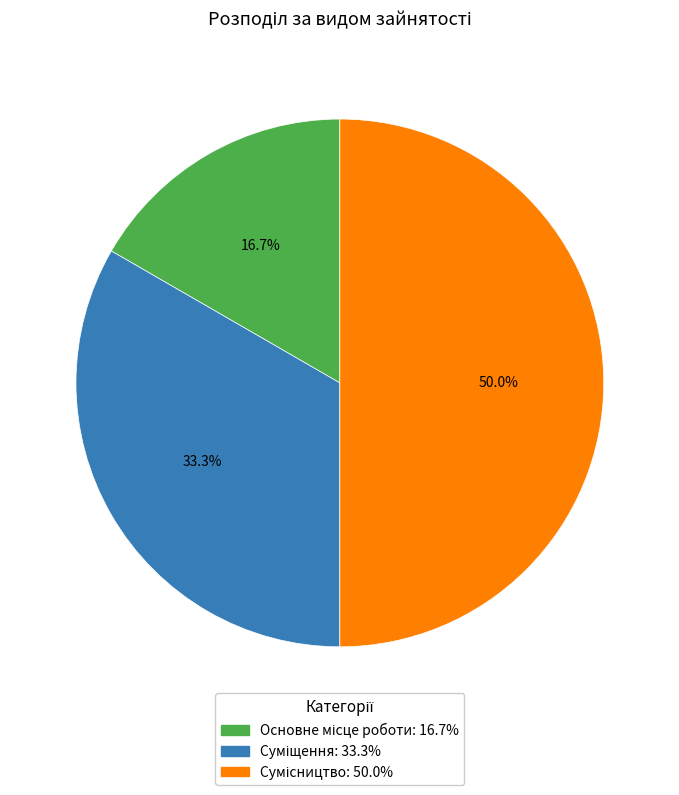

Count the number of slices in the pie.

3